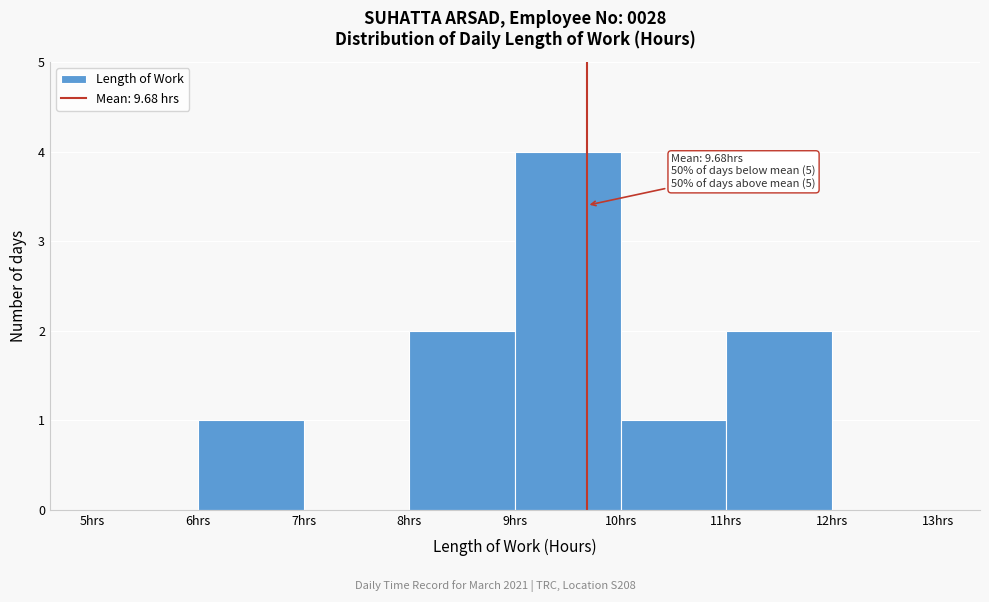

Over which range of the x-axis is the bar tallest?

9 to 10